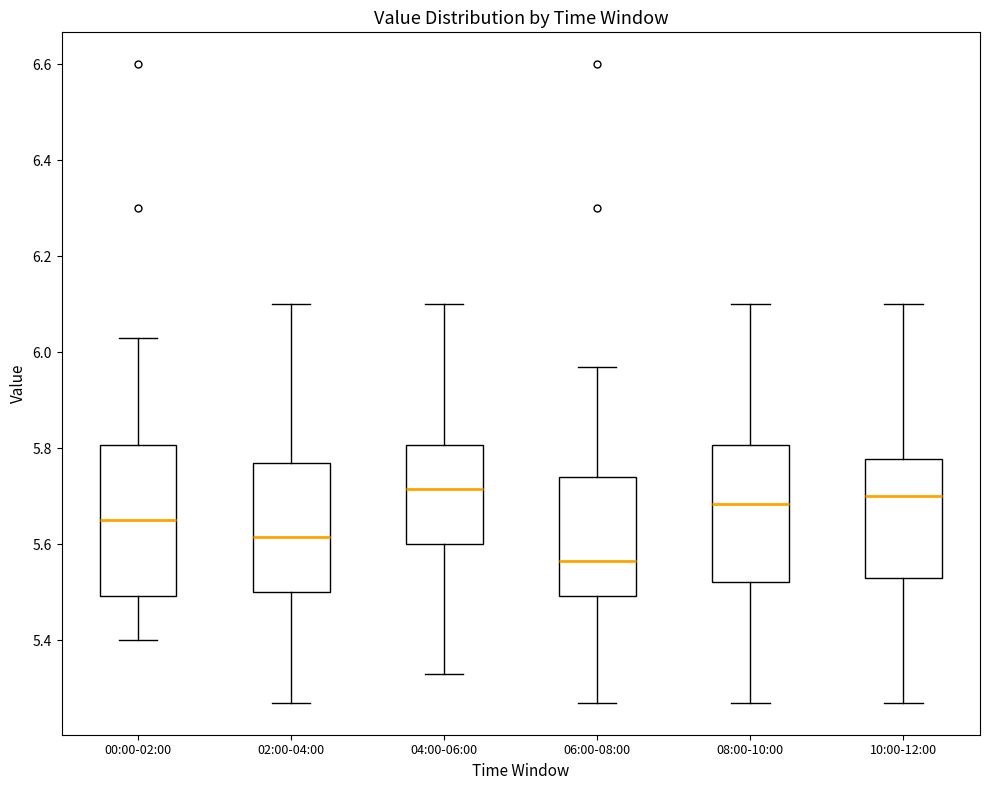

Where is the lower edge of the box for 08:00-10:00 on the y-axis? The values are not printed on the chart, so give them approximately, as read against the axis.

5.52